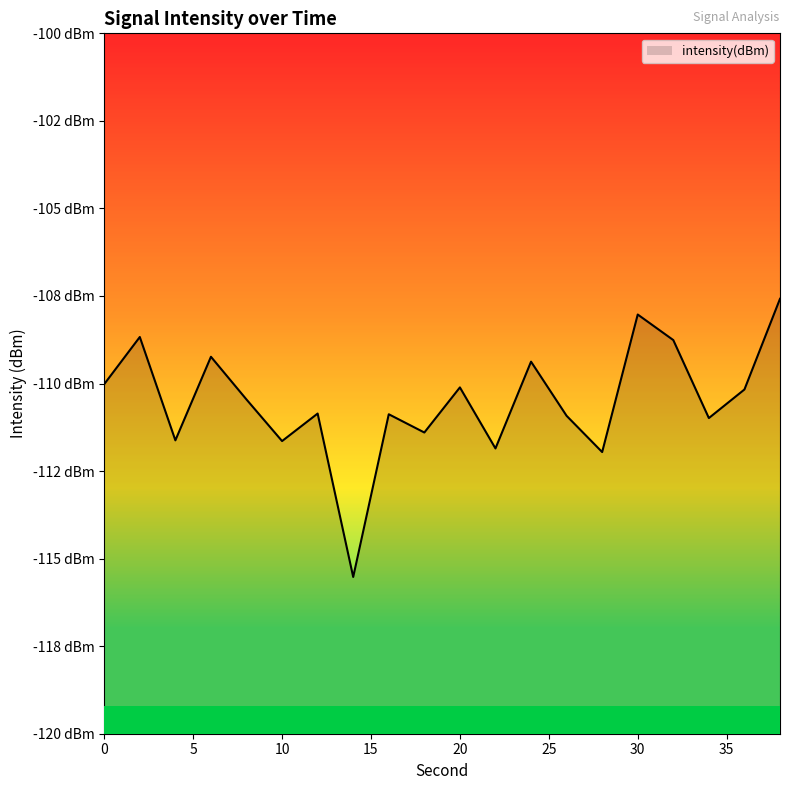

Reading left to right, what are all the values shown in this chart?

-110.0	-108.7	-111.6	-109.2	-110.5	-111.6	-110.9	-115.5	-110.9	-111.4	-110.1	-111.9	-109.4	-110.9	-112.0	-108.0	-108.8	-111.0	-110.2	-107.6